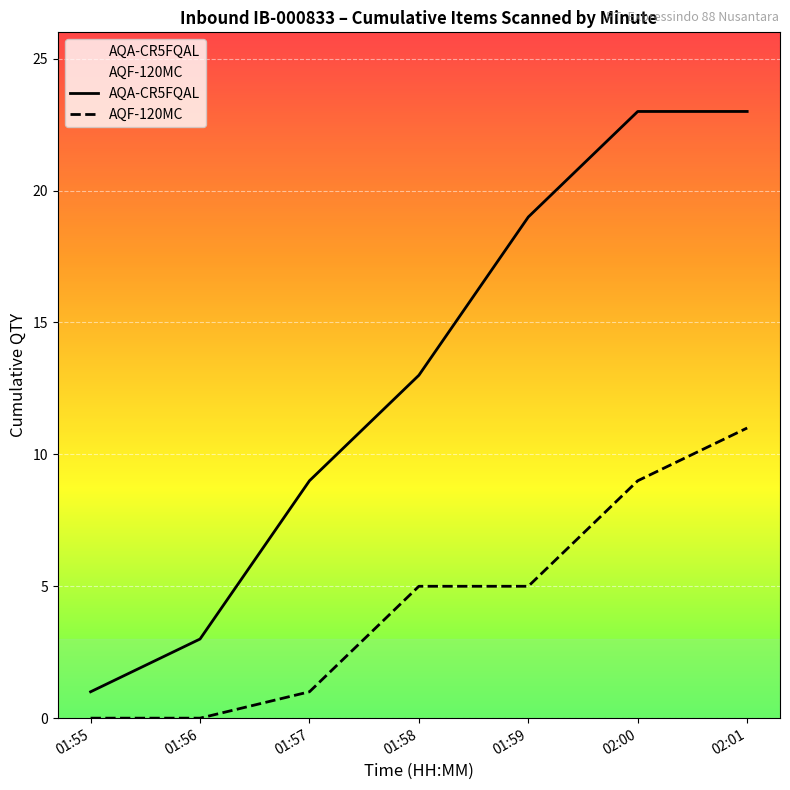

What is the lowest value of the AQF-120MC series?

0